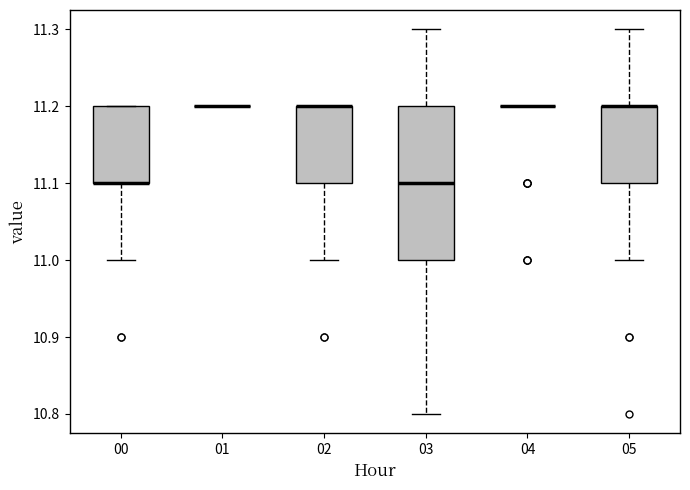

Reading left to right, transcribe this box plot: for each box, give where its median line is, the range the box spans, and where its two whiskers end, as read against the y-axis. The values are not printed on the chart, so give them approximately, as read against the axis.

00: median 11.1 (drawn on the box's lower edge), box 11.1 to 11.2, whiskers 11.0 to 11.2
01: box collapsed to a line at 11.2, whiskers 11.2 to 11.2
02: median 11.2 (drawn on the box's upper edge), box 11.1 to 11.2, whiskers 11.0 to 11.2
03: median 11.1, box 11.0 to 11.2, whiskers 10.8 to 11.3
04: box collapsed to a line at 11.2, whiskers 11.2 to 11.2
05: median 11.2 (drawn on the box's upper edge), box 11.1 to 11.2, whiskers 11.0 to 11.3